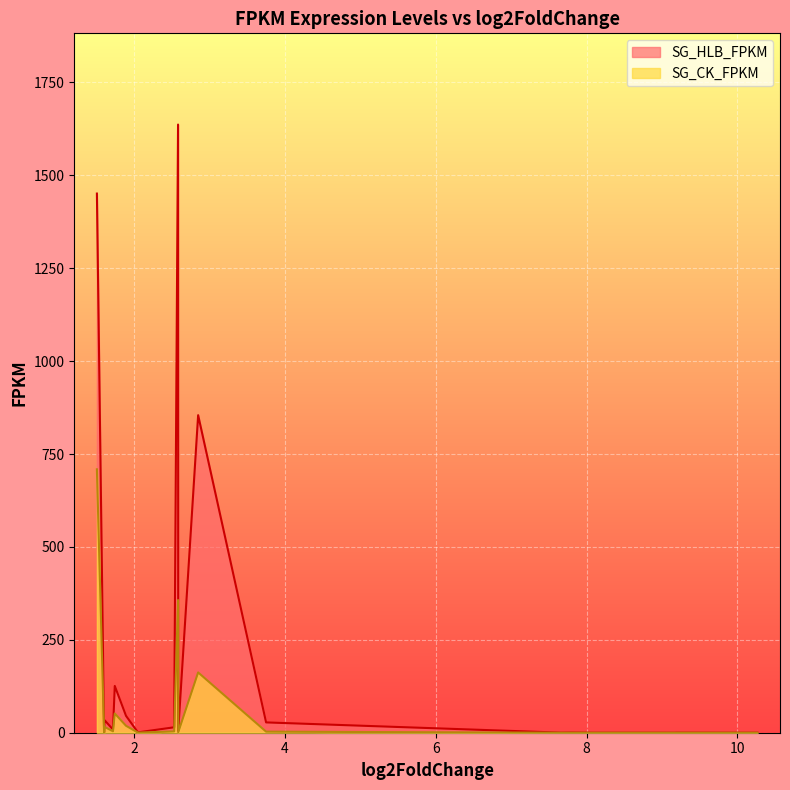

Which series has the widest spread of values?

SG_HLB_FPKM